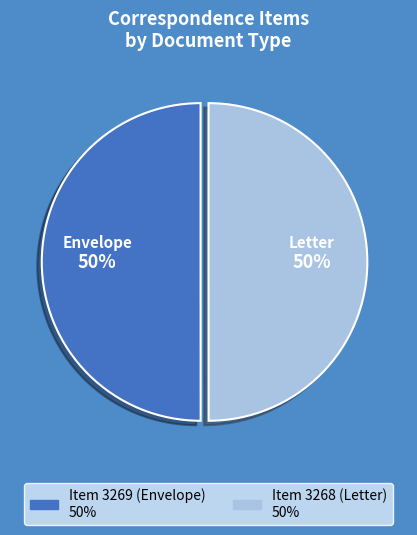

Combined, do Item 3268 (Letter) and Item 3269 (Envelope) account for over 50%?

Yes